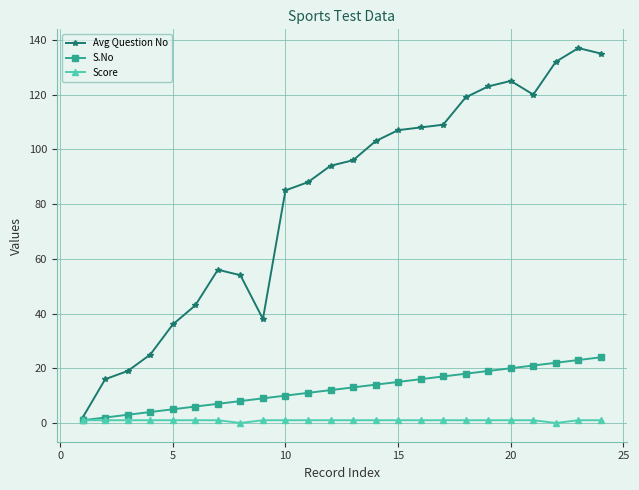

True or false: Avg Question No has more than 2 points higher than both neighbors.

True